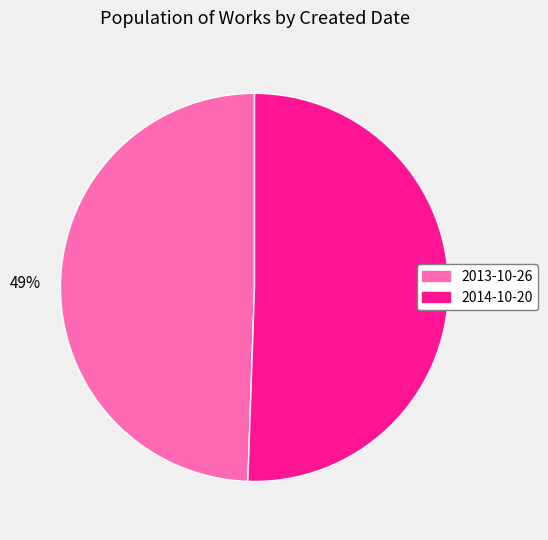

To the nearest percent, what portion does 2014-10-20 represent?

51%